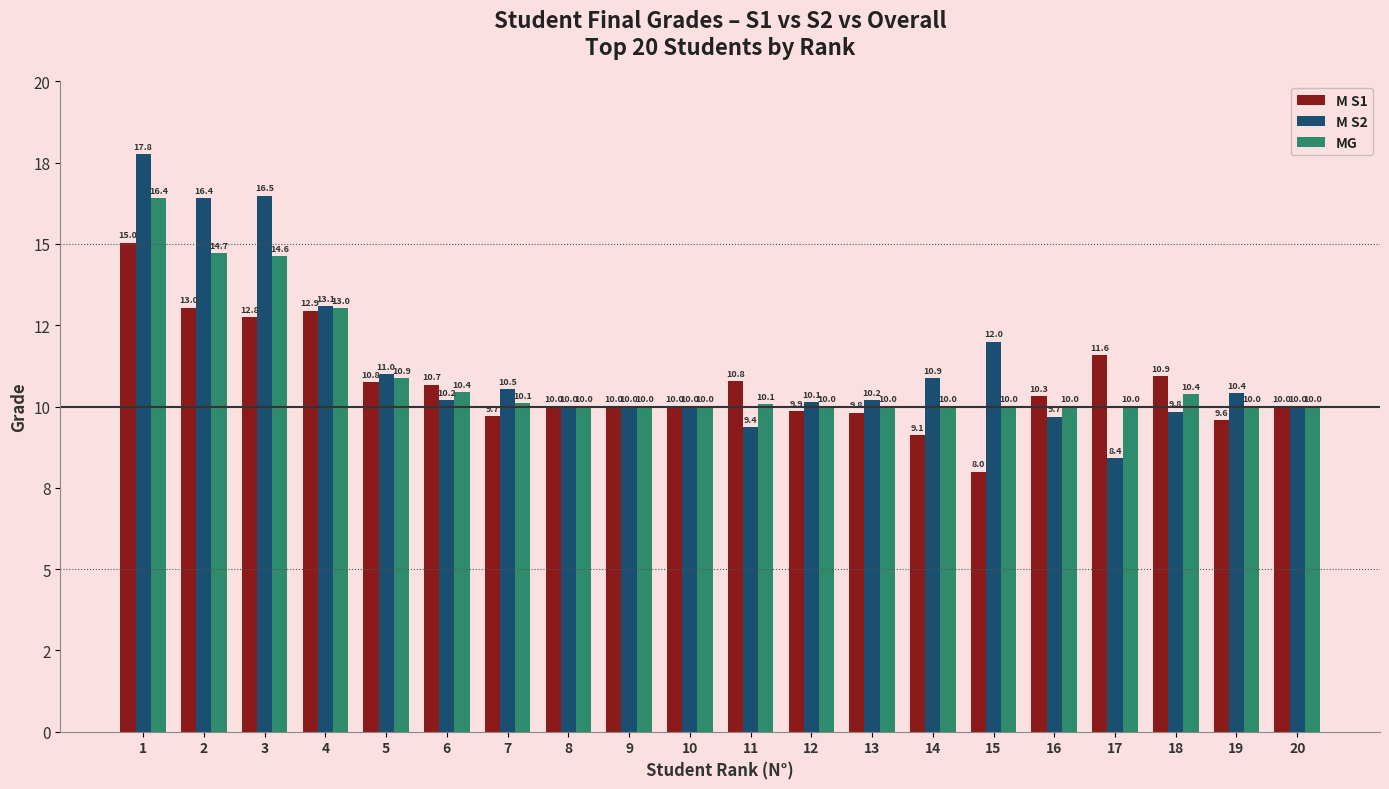

Are the bars grouped side by side (vs. stacked)?

Yes